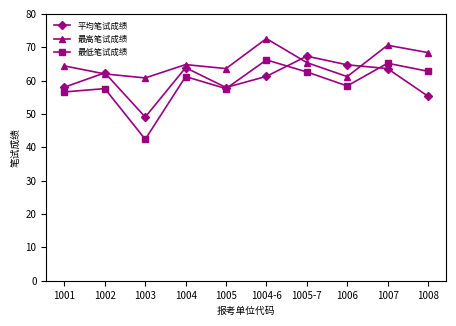

At how many categories does at least one series exceed 64?

7